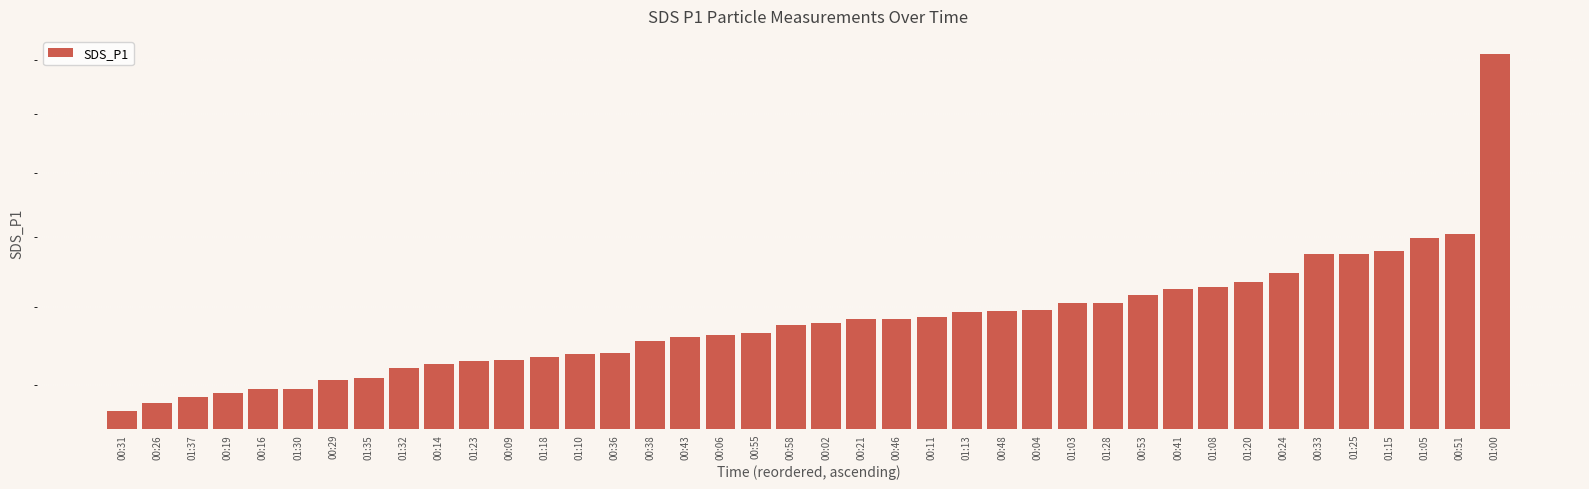

Reading left to right, transcribe all the data shown in this chart.

00:31=17.4	00:26=17.6	01:37=17.7	00:19=17.8	00:16=17.9	01:30=17.9	00:29=18.1	01:35=18.2	01:32=18.4	00:14=18.5	01:23=18.6	00:09=18.6	01:18=18.7	01:10=18.8	00:36=18.8	00:38=19.1	00:43=19.2	00:06=19.3	00:55=19.3	00:58=19.5	00:02=19.6	00:21=19.7	00:46=19.7	00:11=19.7	01:13=19.9	00:48=19.9	00:04=19.9	01:03=20.1	01:28=20.1	00:53=20.3	00:41=20.5	01:08=20.6	01:20=20.7	00:24=21.0	00:33=21.5	01:25=21.5	01:15=21.6	01:05=22.0	00:51=22.1	01:00=28.2